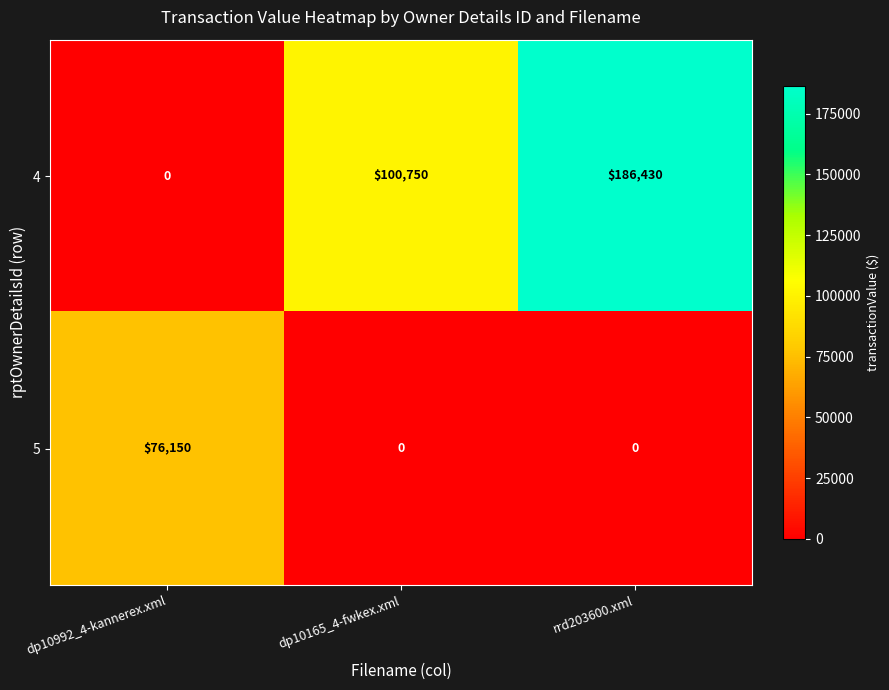

Where is 4 nearest to the value 93215?

dp10165_4-fwkex.xml